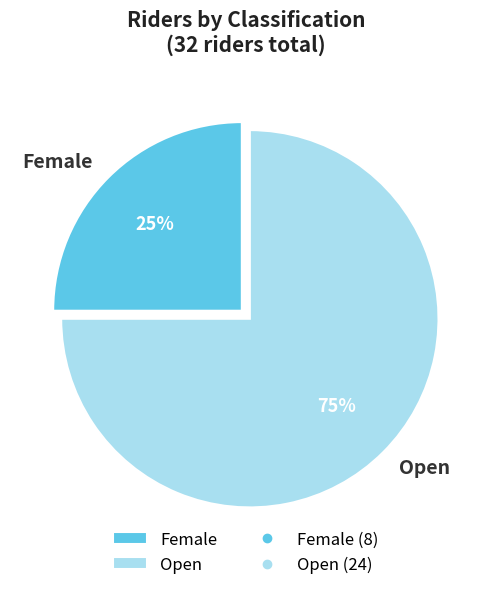

What is the ratio of the value at Open to the value at Female?

3.0